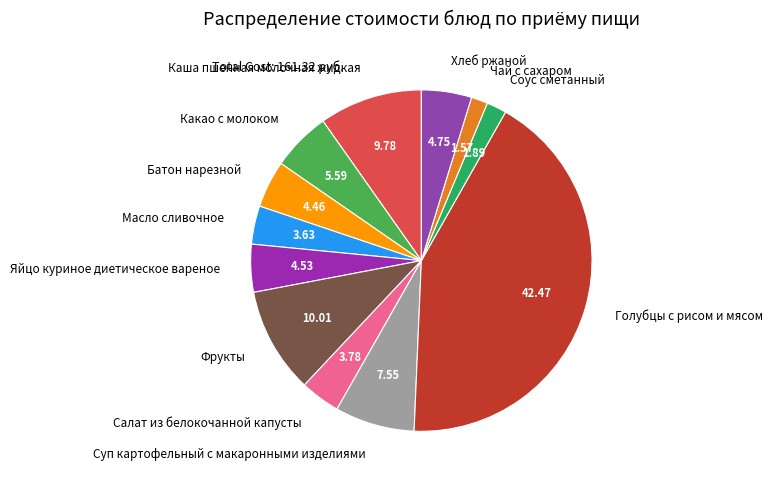

The Хлеб ржаной slice represents 5% of the pie. True or false?

True